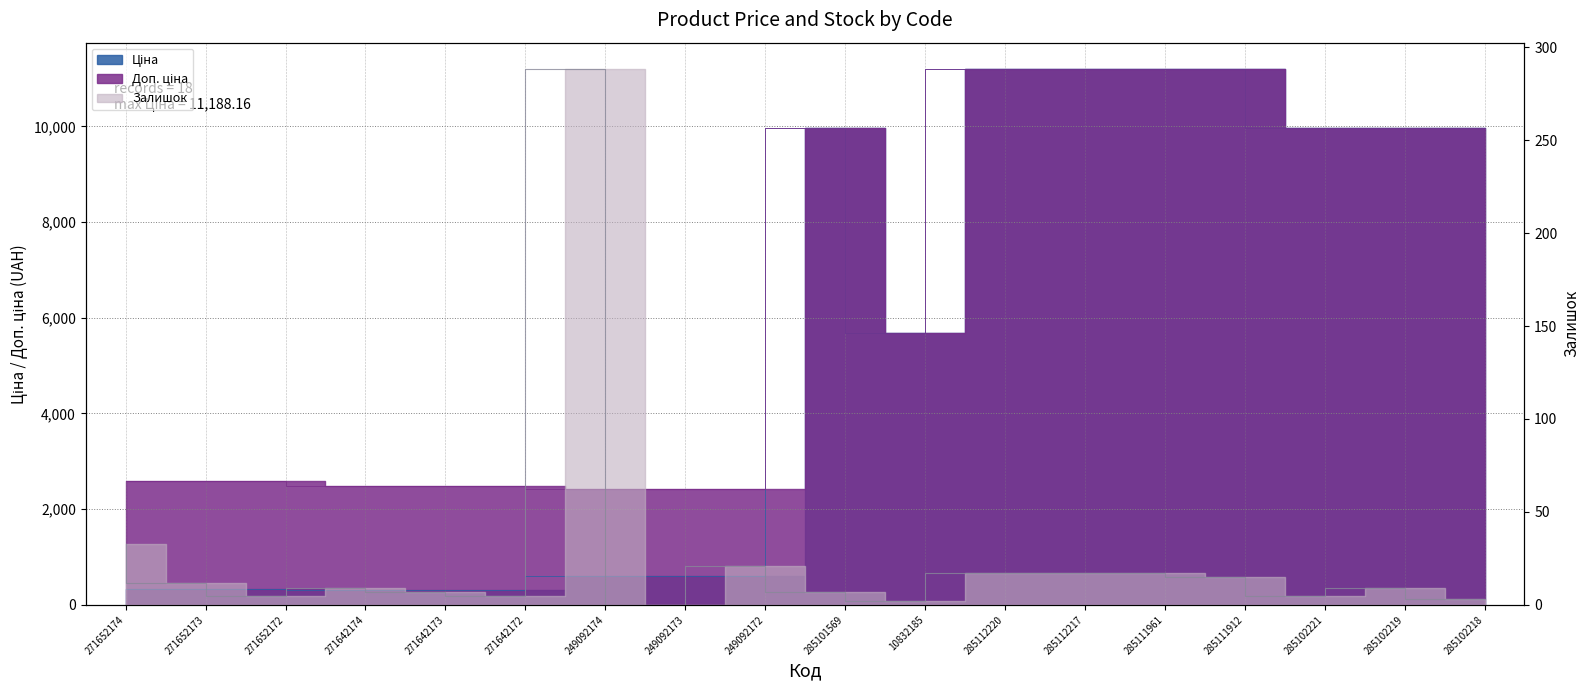

How many series are shown in this chart?

3